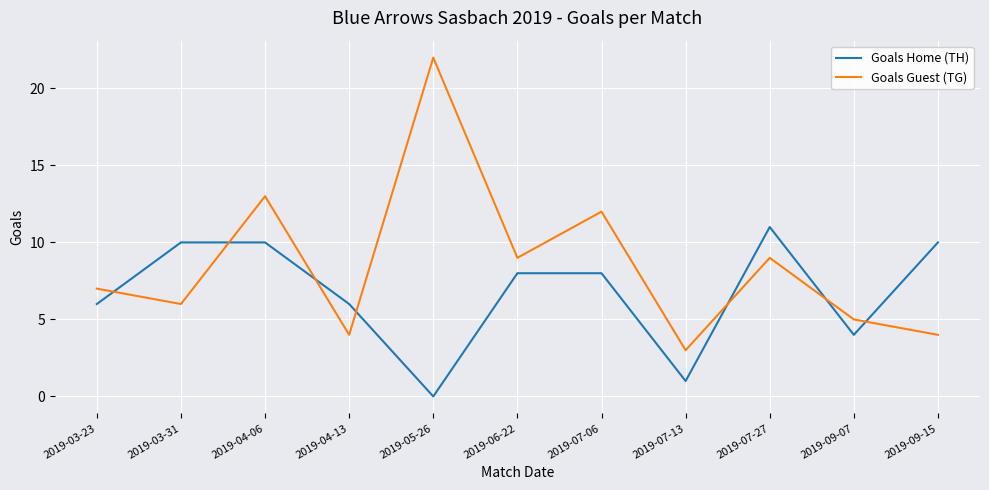

True or false: Goals Guest (TG) and Goals Home (TH) cross at least once.

True